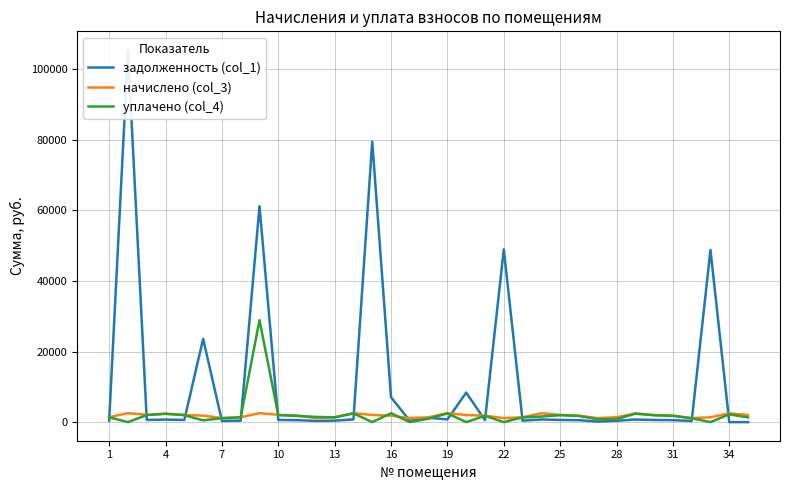

At 34, list the series in order from largest to smallest.

уплачено (col_4), начислено (col_3), задолженность (col_1)